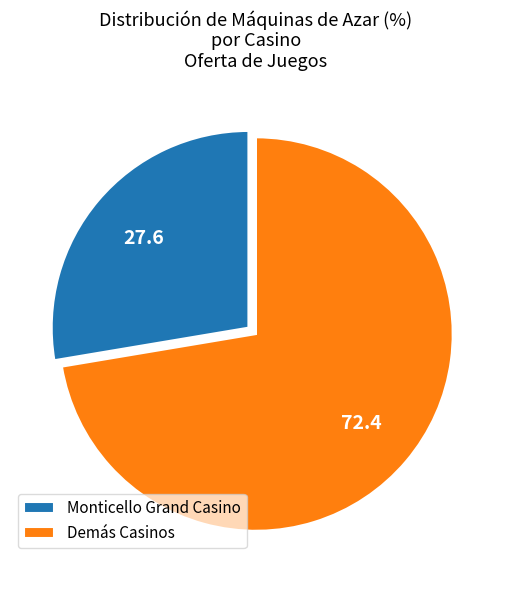

Which has a higher value, Monticello Grand Casino or Demás Casinos?

Demás Casinos